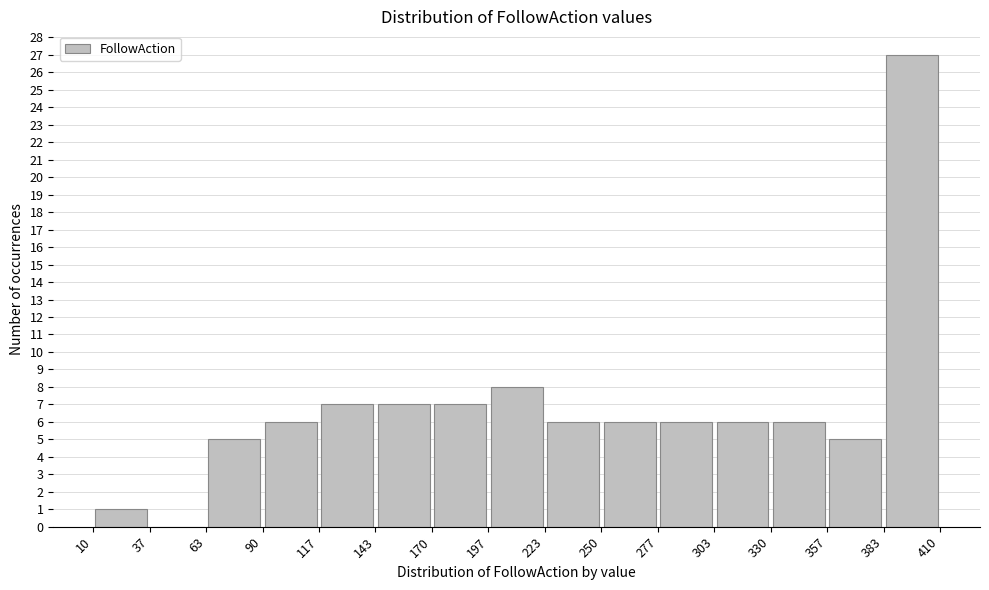

How tall is the bar that spans 90 to 117 on the x-axis? The values are not printed on the chart, so give them approximately, as read against the axis.

6